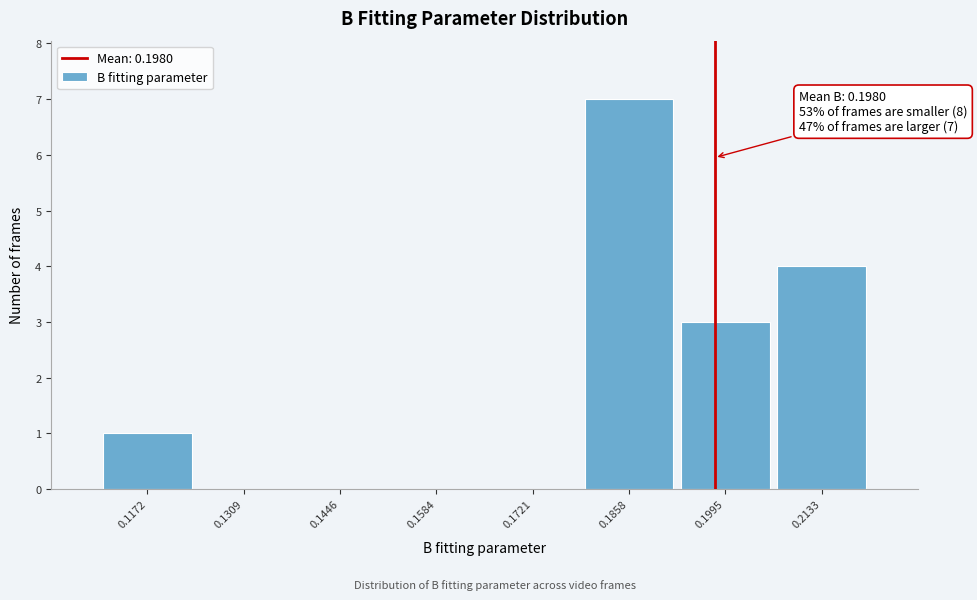

Over which range of the x-axis is the bar tallest?

0.178 to 0.192